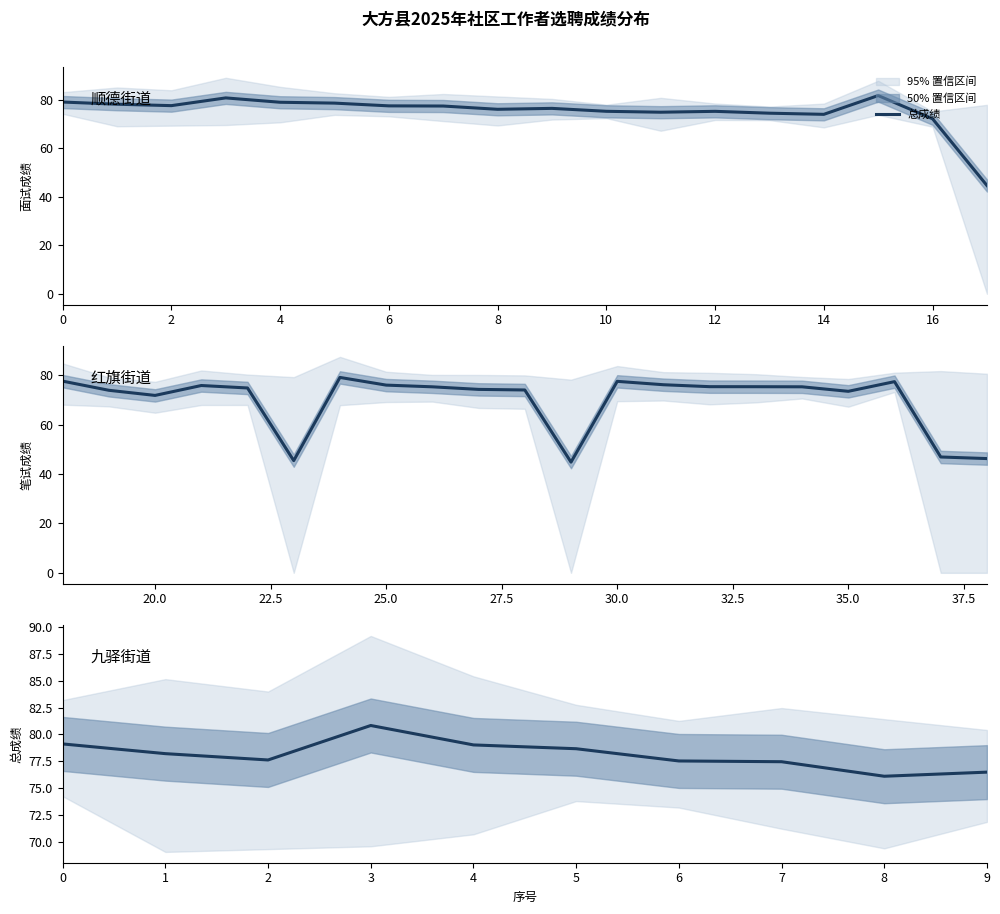

How many points are higher than both their immediate neighbors (excluding endpoints)?

1